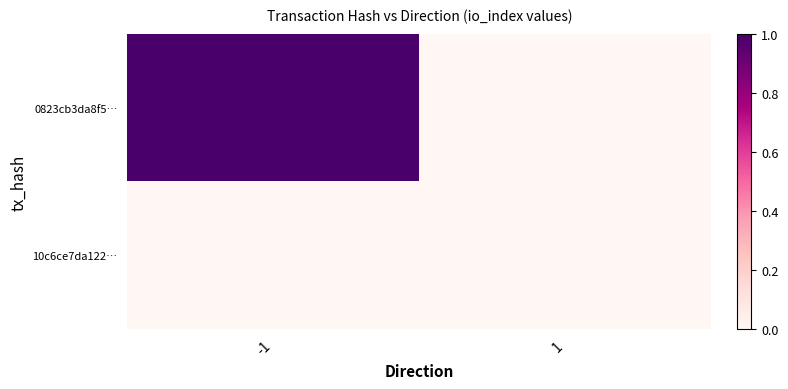

Count the number of data series in this chart.

2